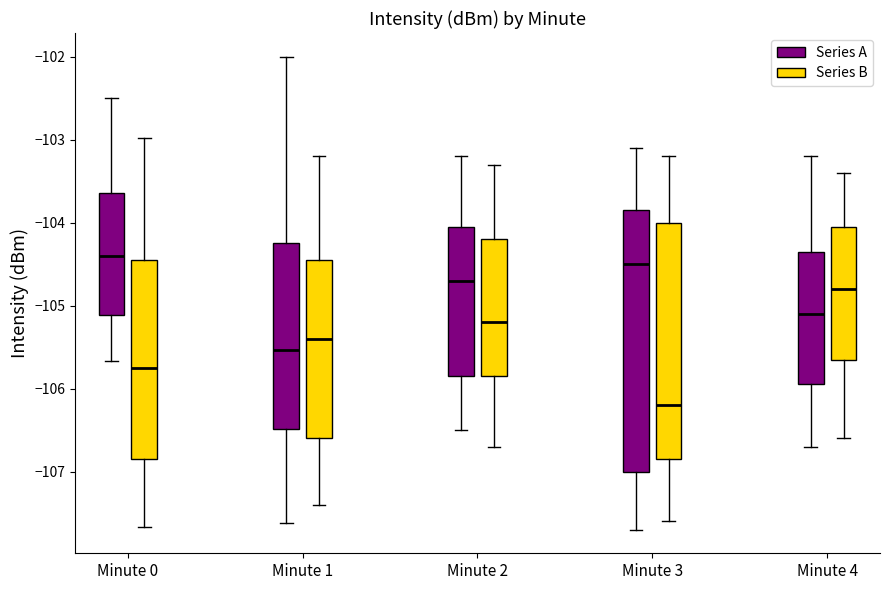

Reading left to right, transcribe this box plot: for each box, give where its median line is, the range the box spans, and where its two whiskers end, as read against the y-axis. The values are not printed on the chart, so give them approximately, as read against the axis.

Minute 0 (Series A): median -104.4, box -105.1 to -103.6, whiskers -105.7 to -102.5
Minute 0 (Series B): median -105.8, box -106.8 to -104.4, whiskers -107.7 to -103.0
Minute 1 (Series A): median -105.5, box -106.5 to -104.2, whiskers -107.6 to -102.0
Minute 1 (Series B): median -105.4, box -106.6 to -104.4, whiskers -107.4 to -103.2
Minute 2 (Series A): median -104.7, box -105.8 to -104.0, whiskers -106.5 to -103.2
Minute 2 (Series B): median -105.2, box -105.8 to -104.2, whiskers -106.7 to -103.3
Minute 3 (Series A): median -104.5, box -107.0 to -103.8, whiskers -107.7 to -103.1
Minute 3 (Series B): median -106.2, box -106.8 to -104.0, whiskers -107.6 to -103.2
Minute 4 (Series A): median -105.1, box -105.9 to -104.3, whiskers -106.7 to -103.2
Minute 4 (Series B): median -104.8, box -105.6 to -104.0, whiskers -106.6 to -103.4